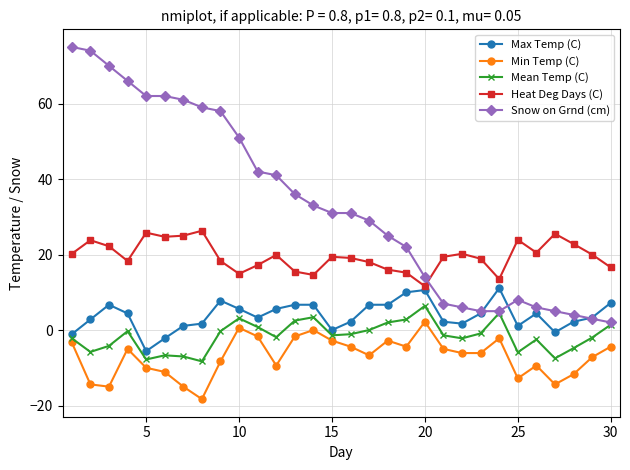

What is the average value of the Snow on Grnd (cm) series?

33.1